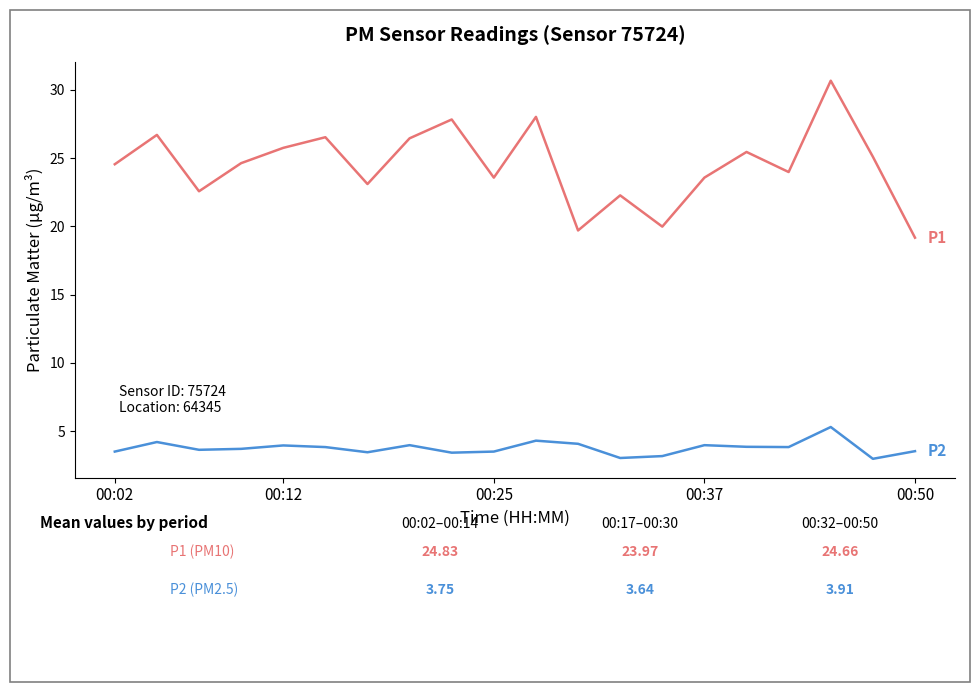

How many lines are shown in the chart?

2